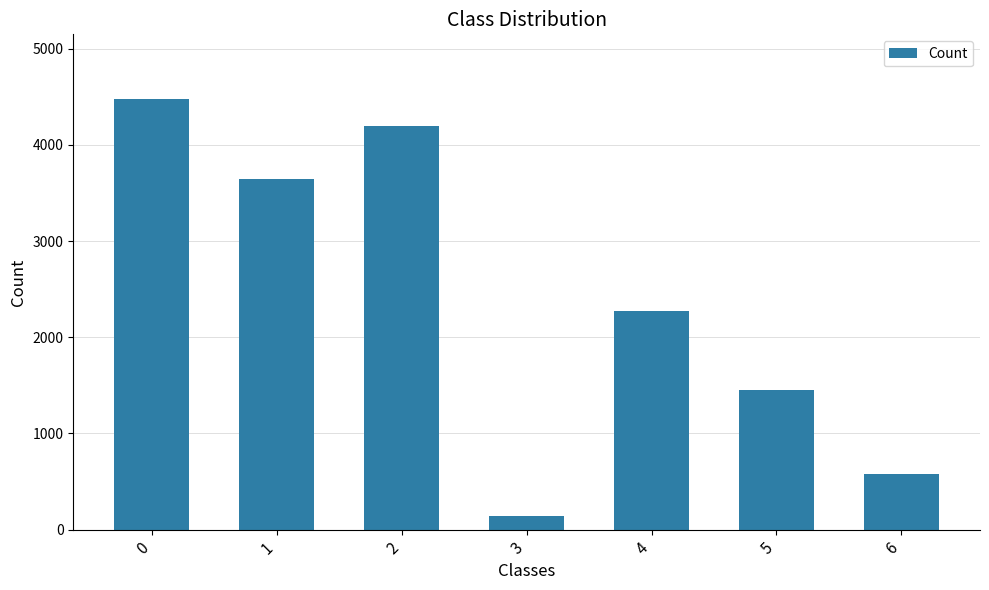

What is the difference between the maximum and minimum values?

4333